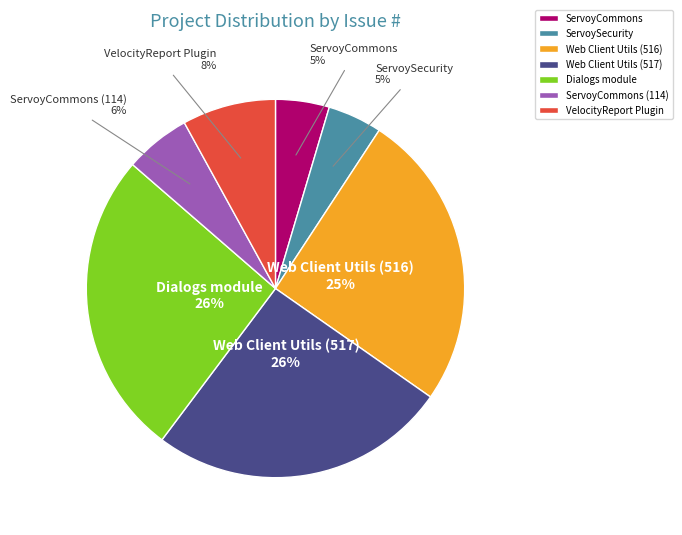

To the nearest percent, what is the average slice percentage?

14%